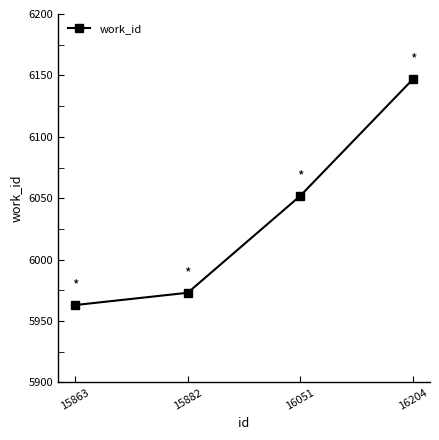

Which label corresponds to the largest value in the chart?

16204